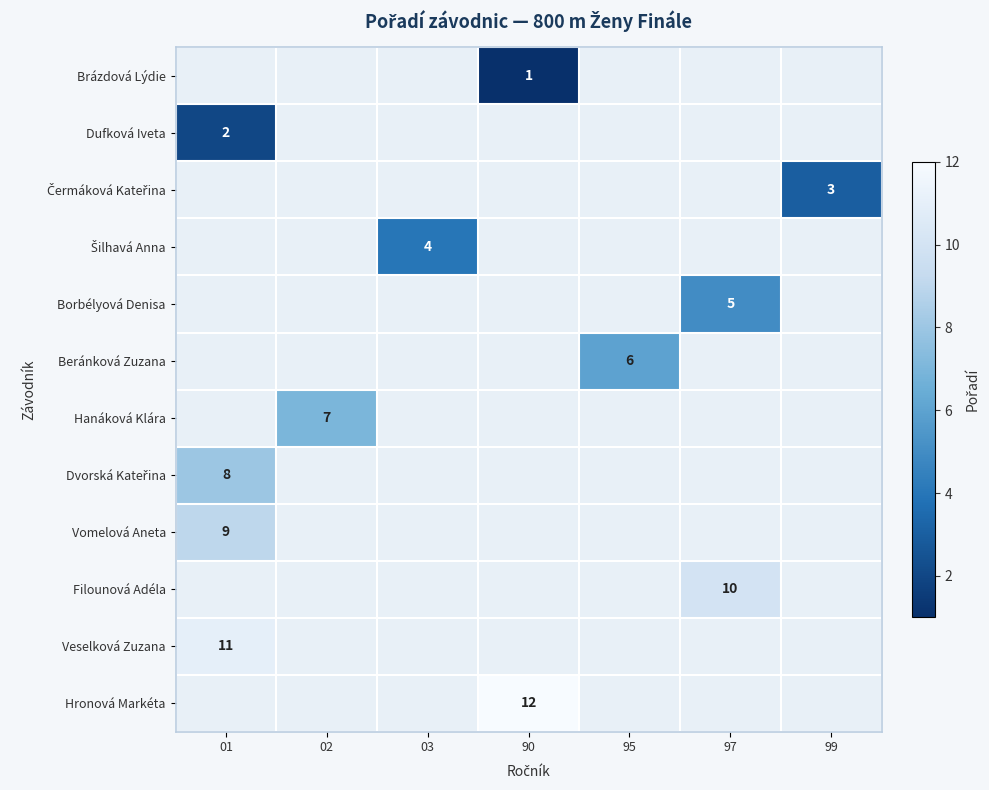

Which has a higher value, 90 or 01?

01